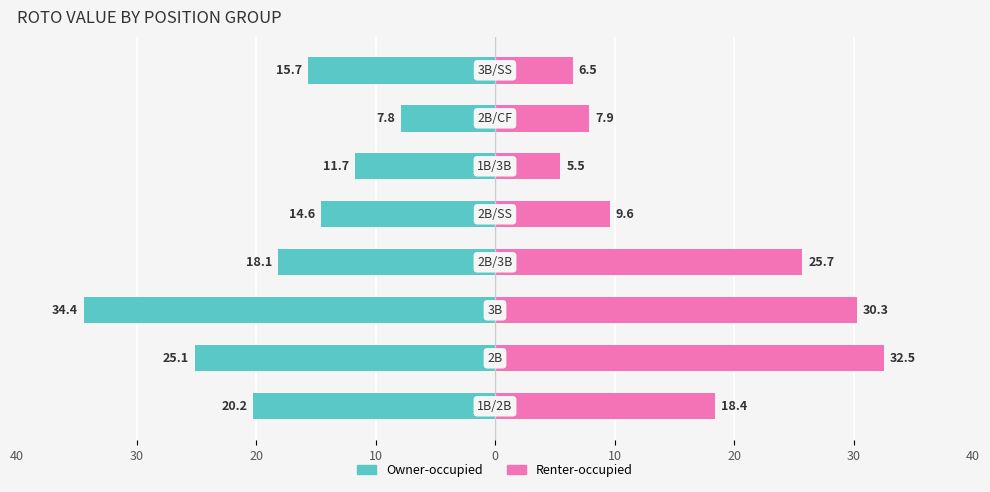

Which series has the widest spread of values?

Renter-occupied